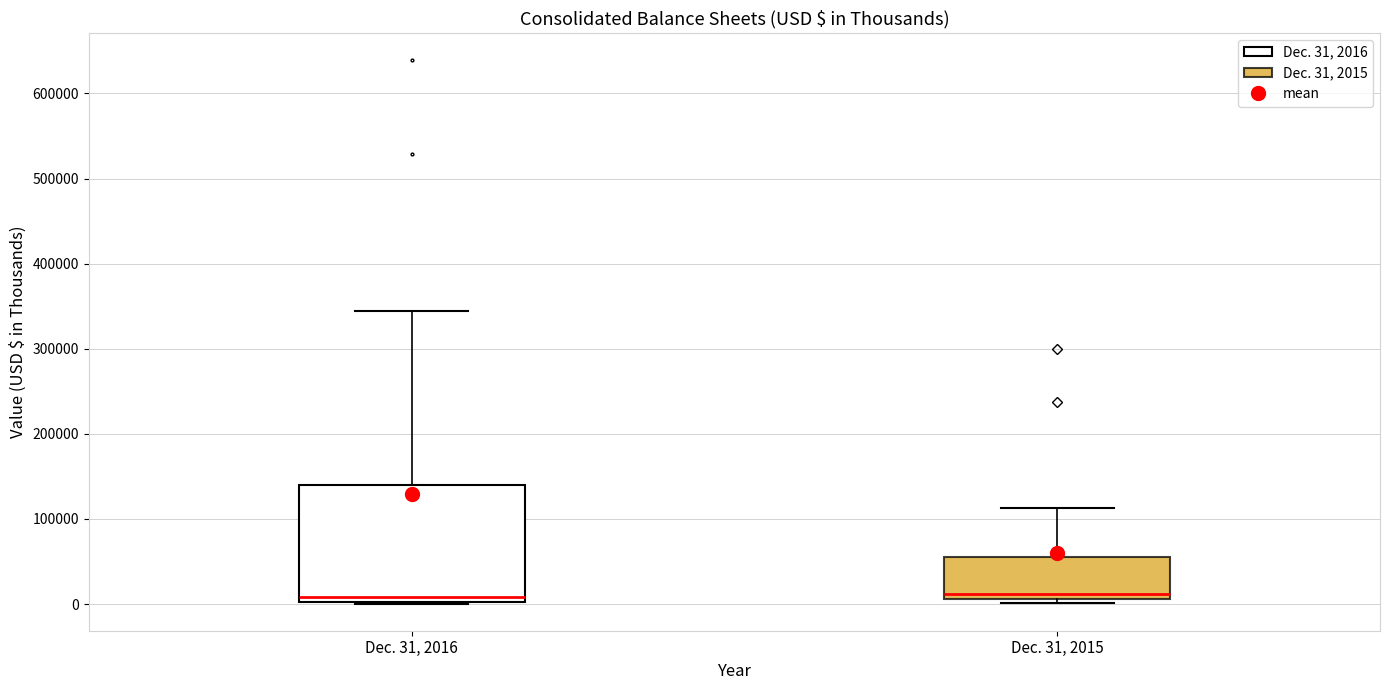

Comparing the boxes themselves (not the whiskers), which one is the tallest?

Dec. 31, 2016